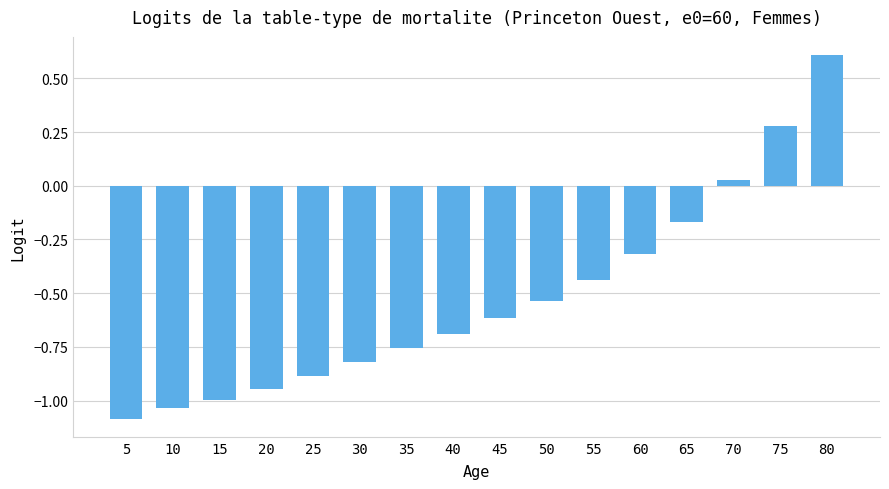

Which category has the lowest value across all series?

5